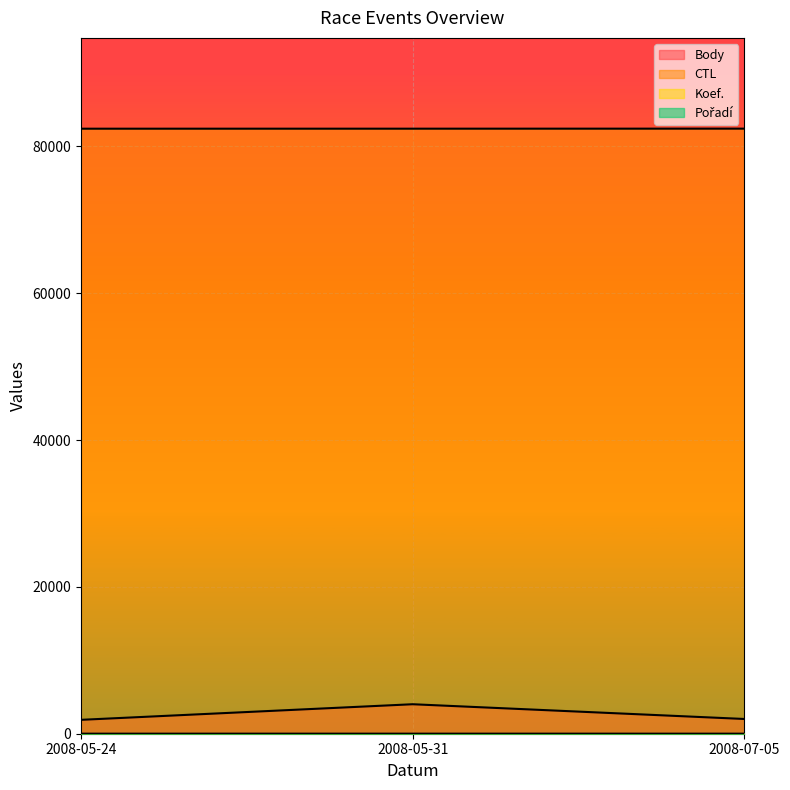

What is the difference between the Body values at 2008-05-24 and 2008-05-31?

2124